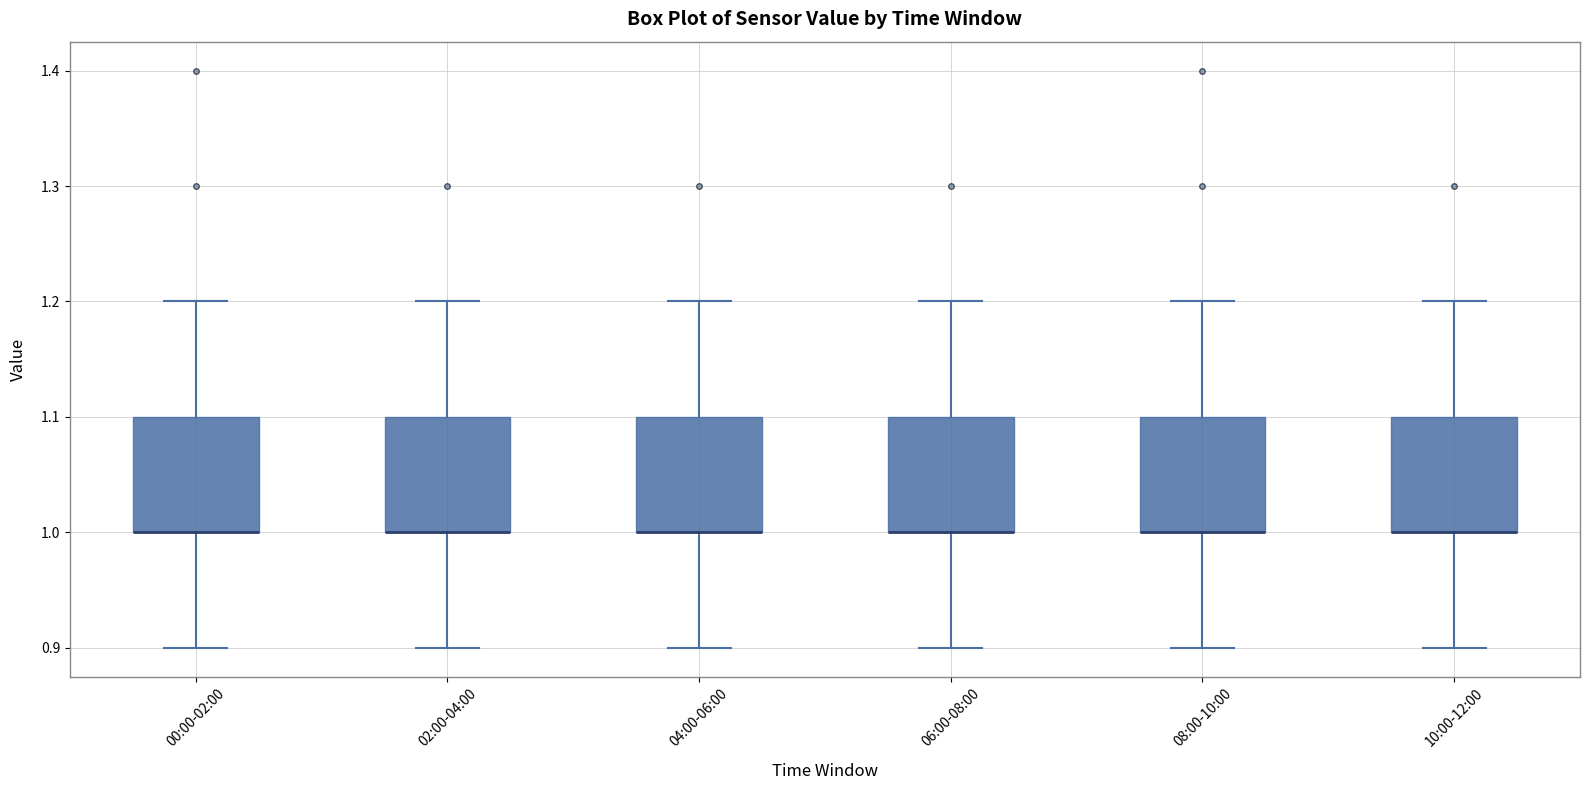

Reading left to right, read every box against the y-axis: the position of its median line, the range the box covers, and the ends of its whiskers. The values are not printed on the chart, so give them approximately, as read against the axis.

00:00-02:00: median 1.0 (drawn on the box's lower edge), box 1.0 to 1.1, whiskers 0.9 to 1.2
02:00-04:00: median 1.0 (drawn on the box's lower edge), box 1.0 to 1.1, whiskers 0.9 to 1.2
04:00-06:00: median 1.0 (drawn on the box's lower edge), box 1.0 to 1.1, whiskers 0.9 to 1.2
06:00-08:00: median 1.0 (drawn on the box's lower edge), box 1.0 to 1.1, whiskers 0.9 to 1.2
08:00-10:00: median 1.0 (drawn on the box's lower edge), box 1.0 to 1.1, whiskers 0.9 to 1.2
10:00-12:00: median 1.0 (drawn on the box's lower edge), box 1.0 to 1.1, whiskers 0.9 to 1.2